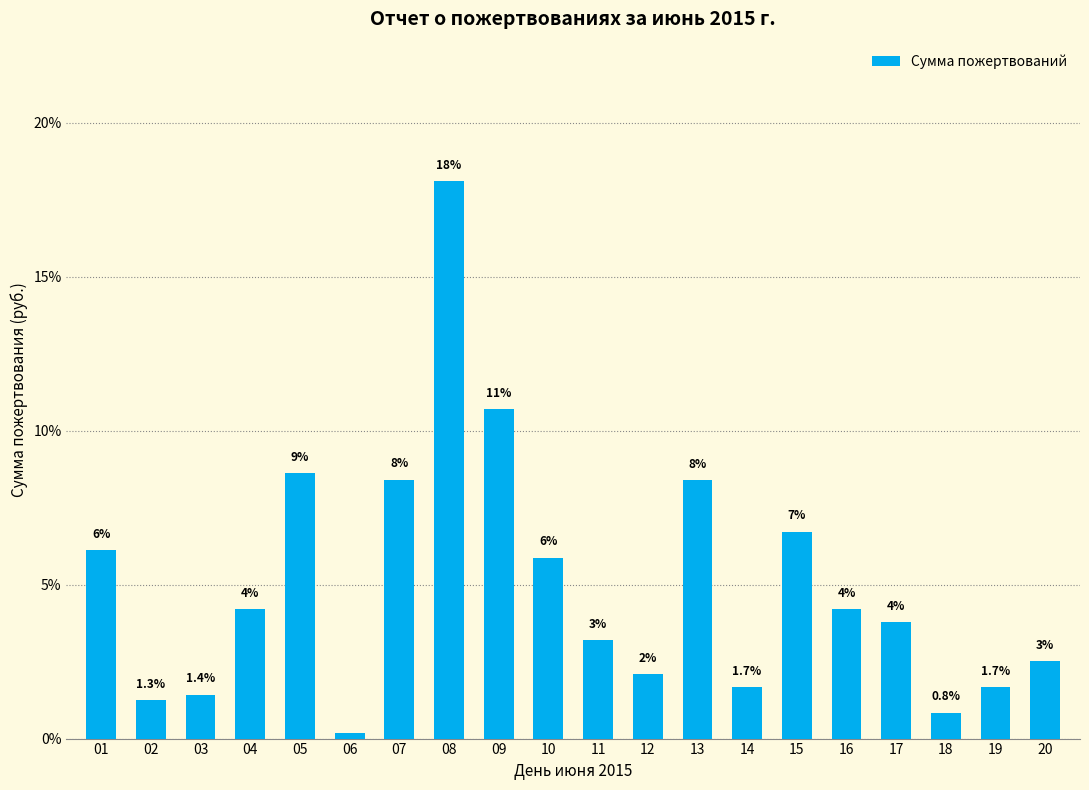

Does the chart contain any negative values?

No